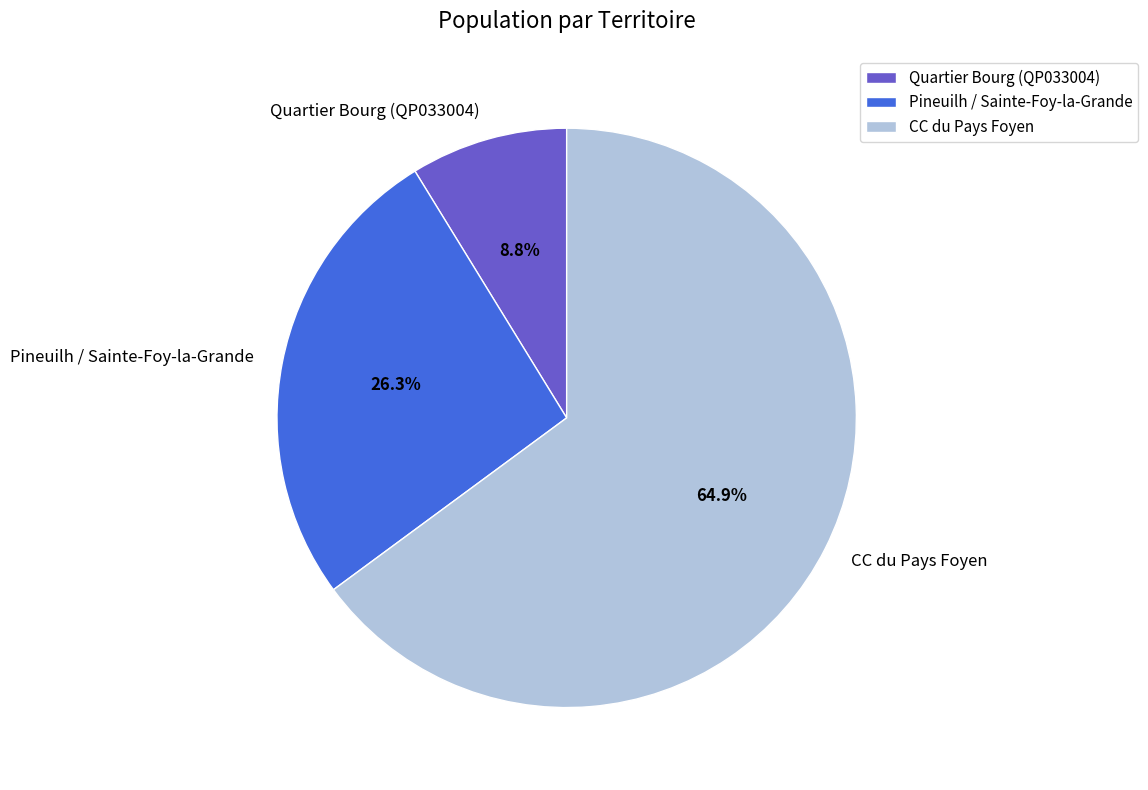

Which slice represents more than half of the pie?

CC du Pays Foyen